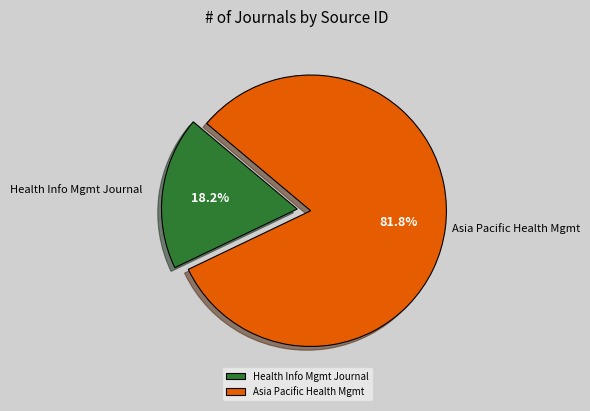

Rank the categories by value from highest to lowest.

Asia Pacific Health Mgmt, Health Info Mgmt Journal